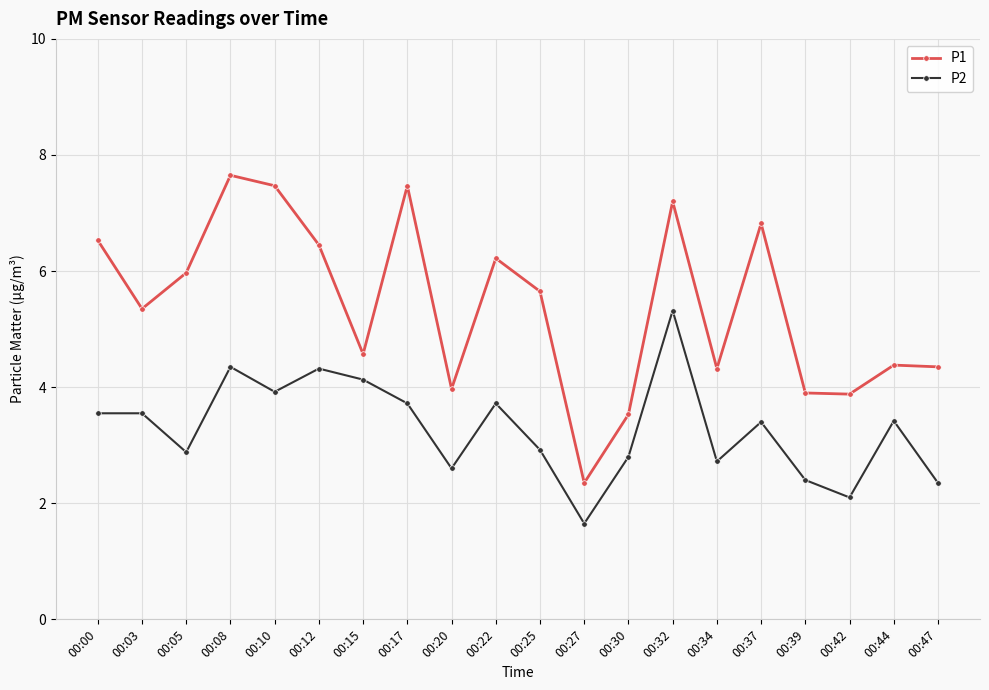

Which label corresponds to the smallest value in the chart?

00:27